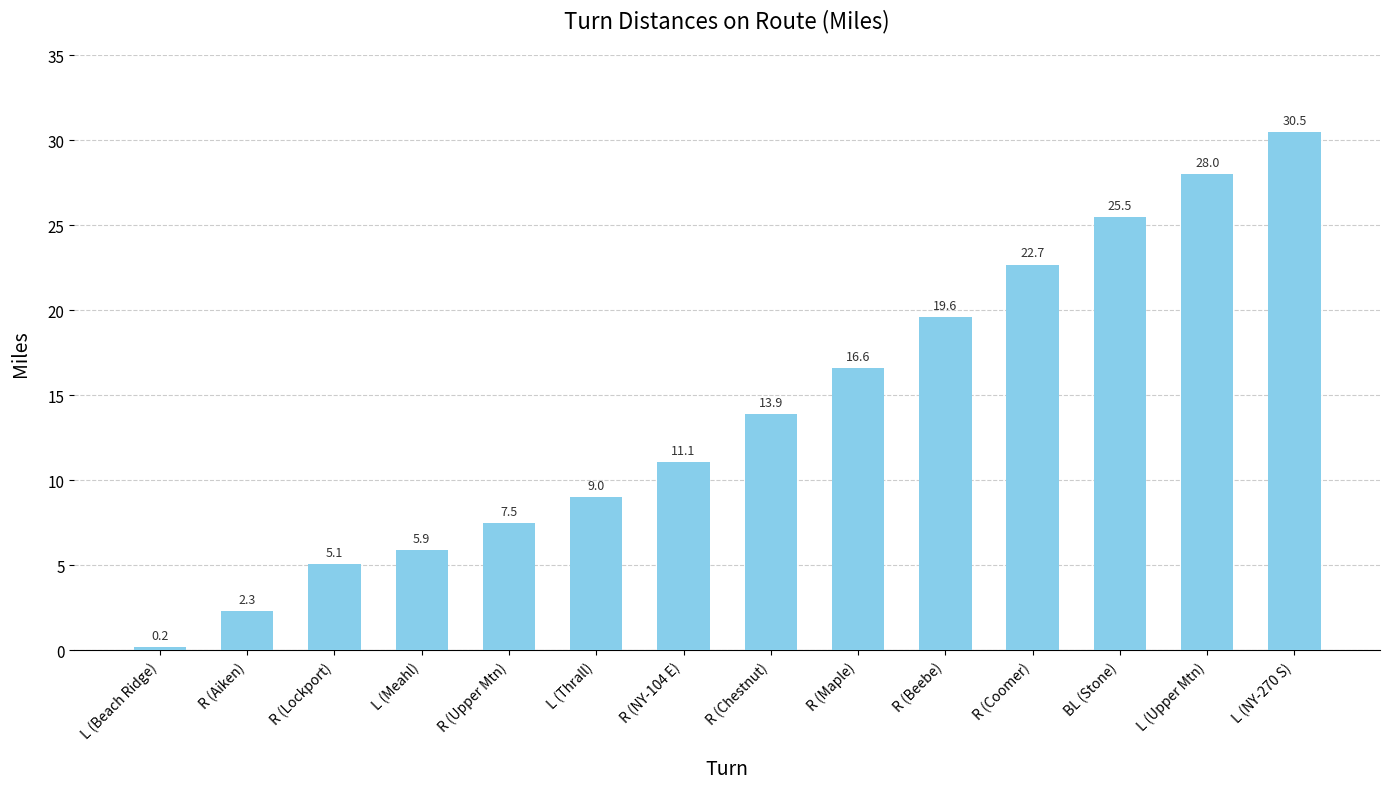

Reading right to left, extract all data points from this chart.

30.5	28.0	25.5	22.7	19.6	16.6	13.9	11.1	9.0	7.5	5.9	5.1	2.3	0.2